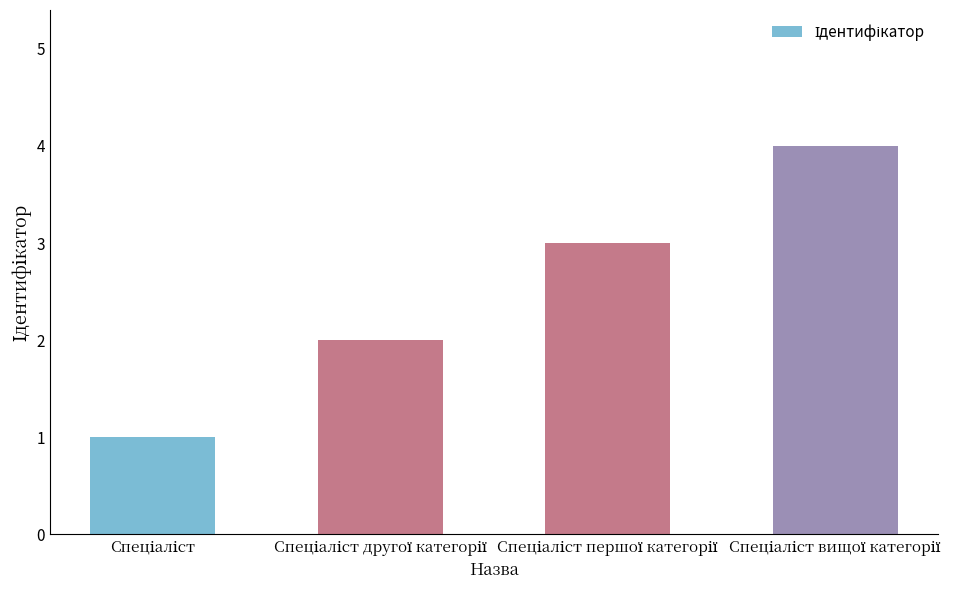

What is the maximum value shown in the chart?

4